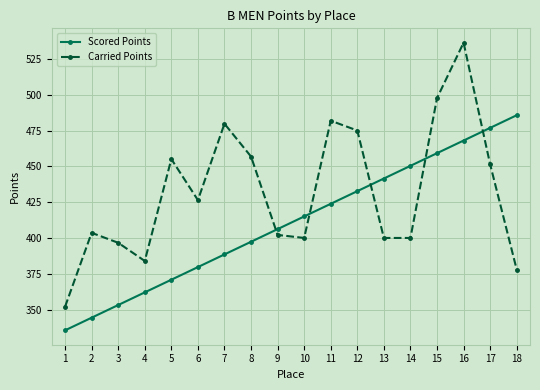

Which category has the lowest value across all series?

1